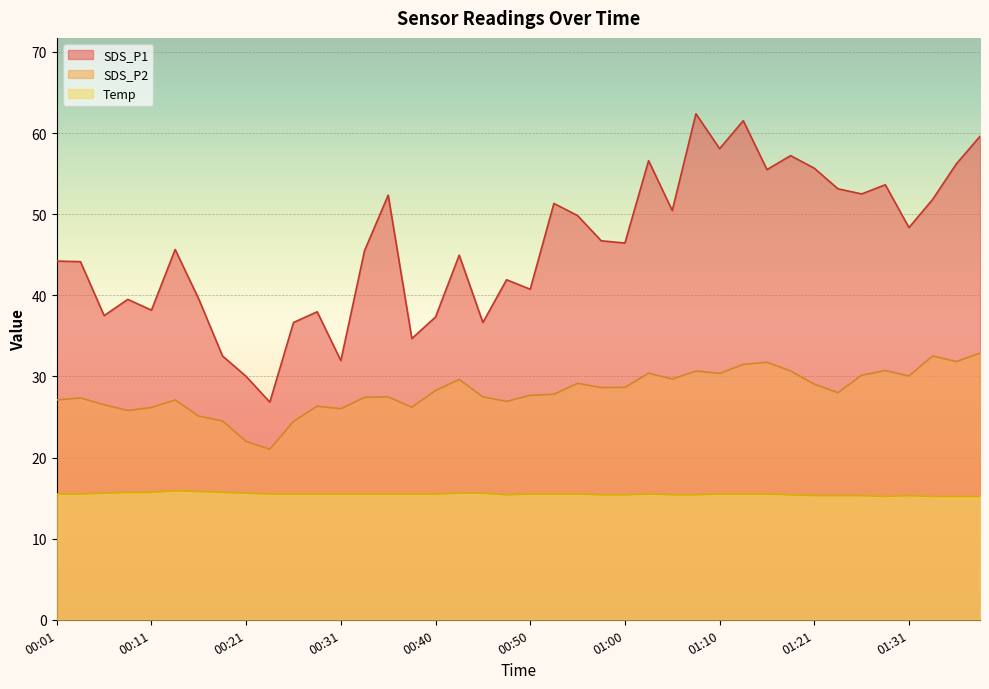

Count the number of categories in the chart.

40